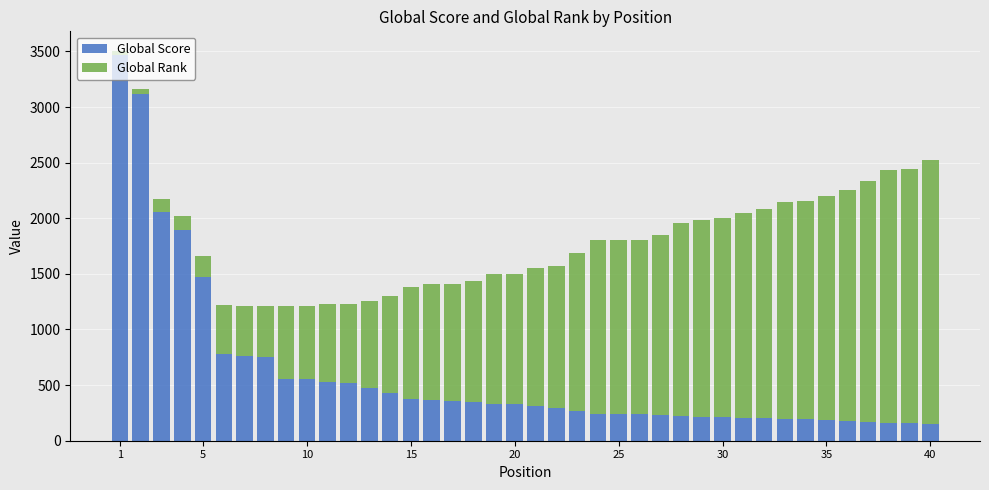

What is the difference between the maximum and second lowest values in the Global Score series?

3305